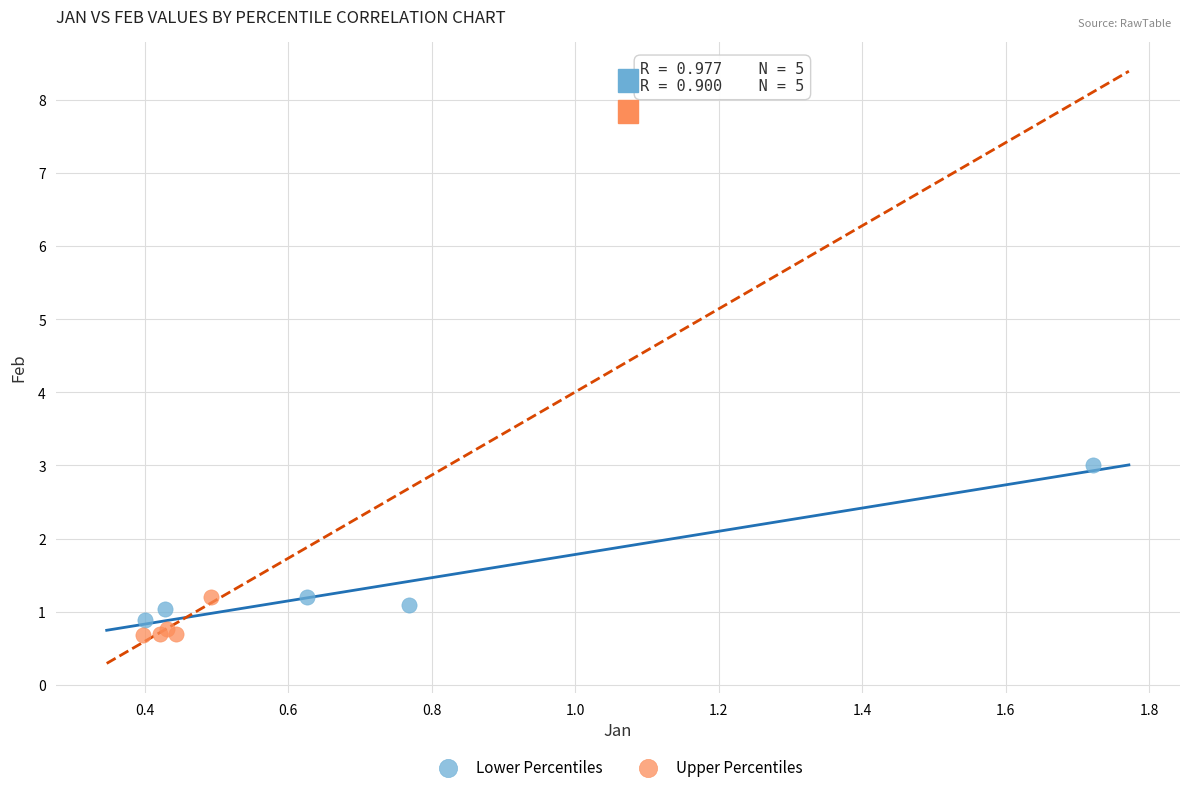

Which series has the widest spread of Y values?

Lower Percentiles